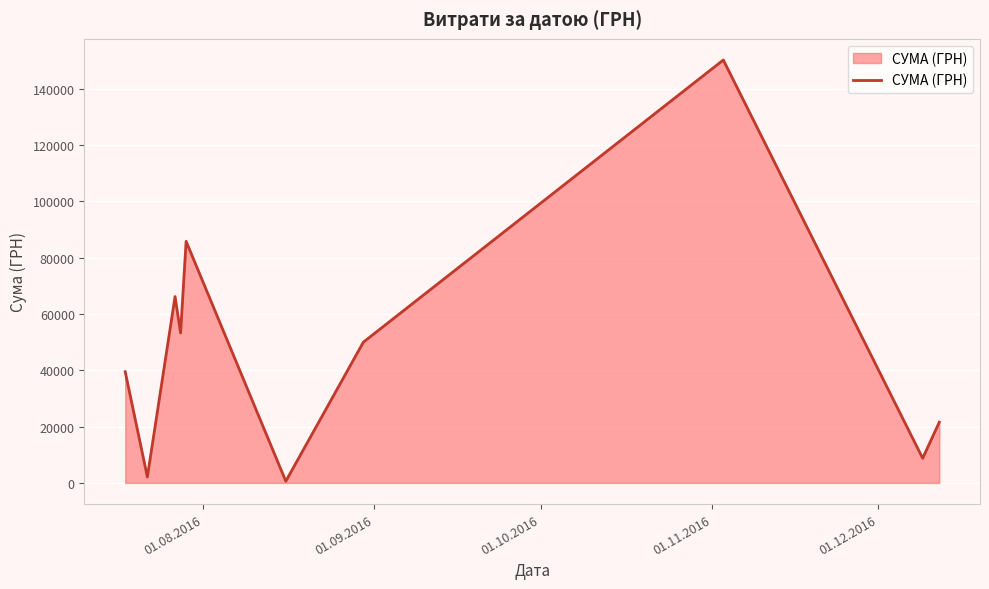

What is the difference between the maximum and minimum values?

149607.7